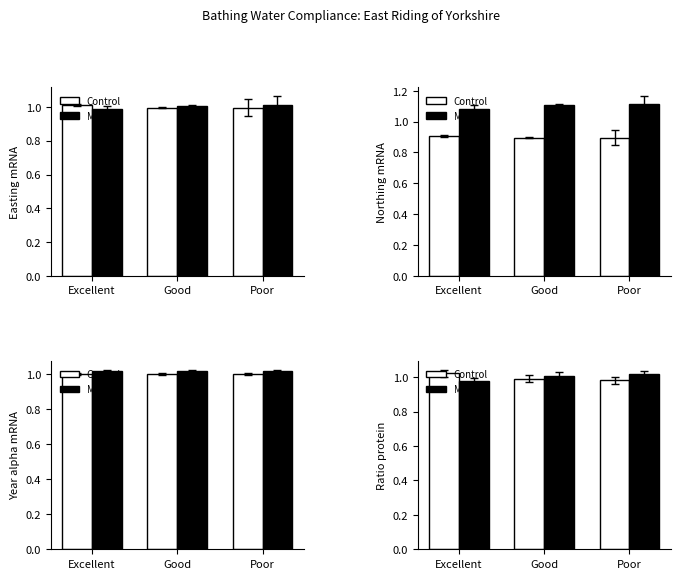

What are all the series names shown in the legend?

Control, MCT